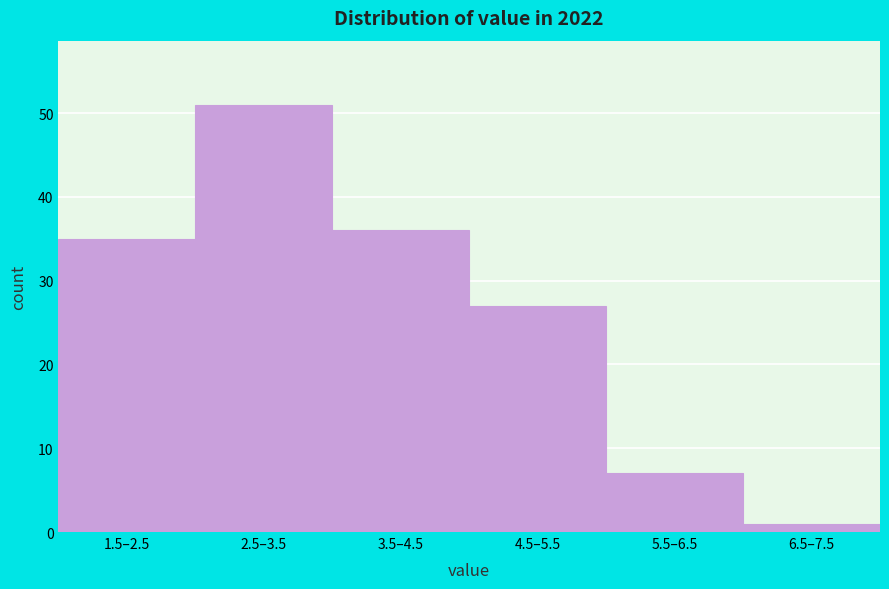

Reading left to right, extract all data points from this chart.

1.5–2.5=35	2.5–3.5=51	3.5–4.5=36	4.5–5.5=27	5.5–6.5=7	6.5–7.5=1